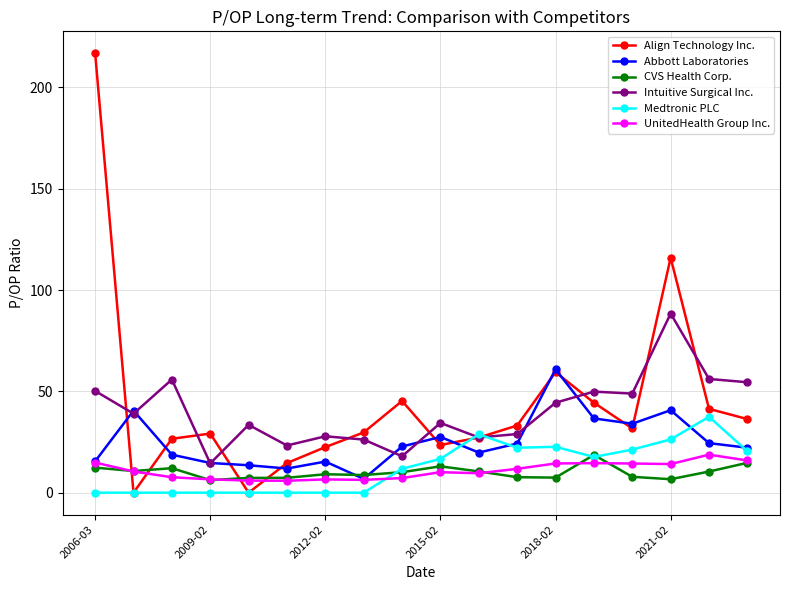

True or false: Abbott Laboratories has more than 2 points higher than both neighbors.

True